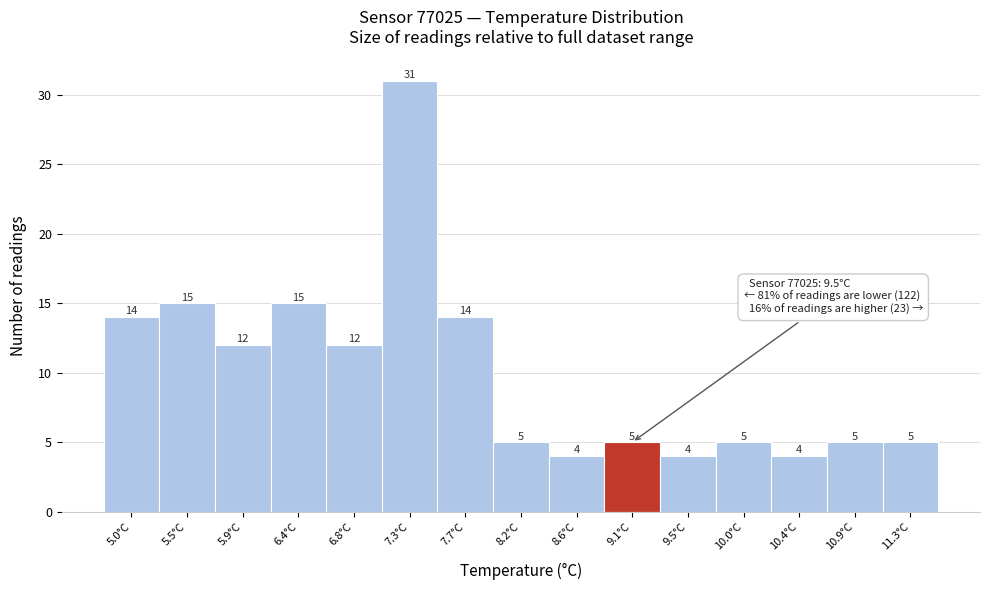

Reading left to right, extract all data points from this chart.

14	15	12	15	12	31	14	5	4	5	4	5	4	5	5